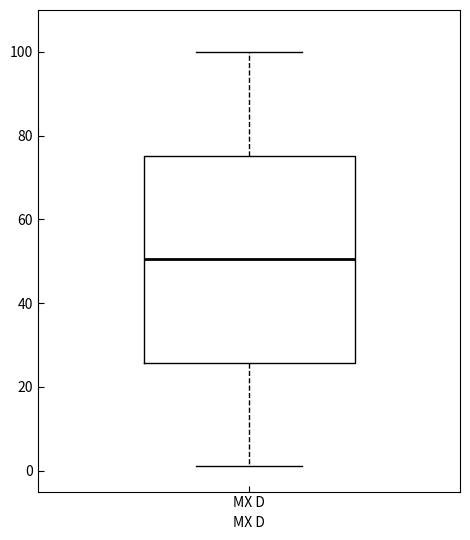

Read this box plot against the y-axis: the position of the median line, the range covered by the box, and the ends of both whiskers. The values are not printed on the chart, so give them approximately, as read against the axis.

median 50, box 26 to 76, whiskers 2 to 100